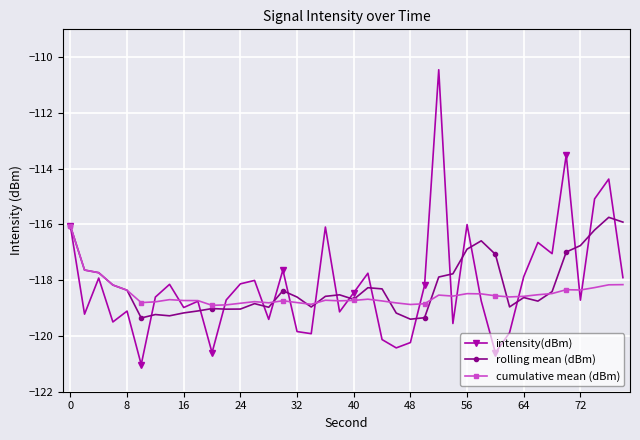

What is the maximum value shown in the chart?

-110.4